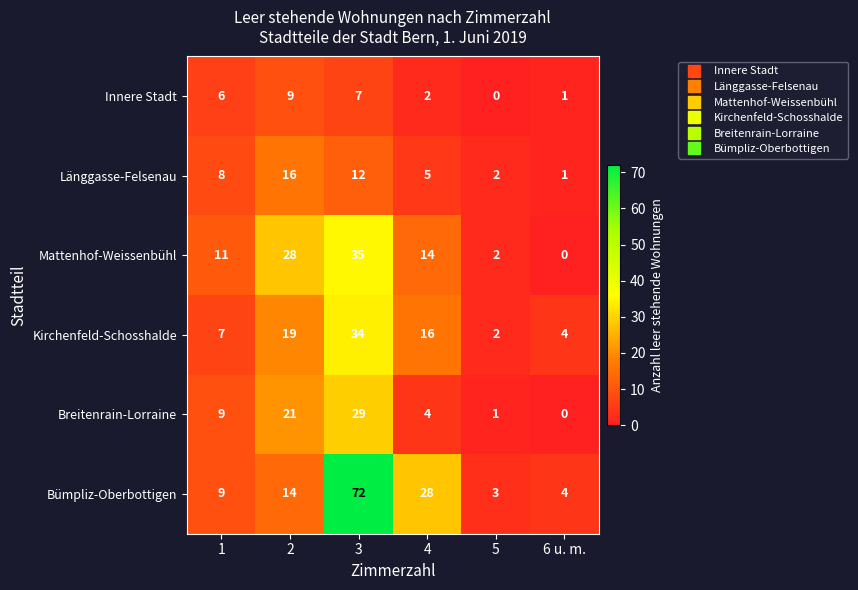

How many data points does each series have?

6